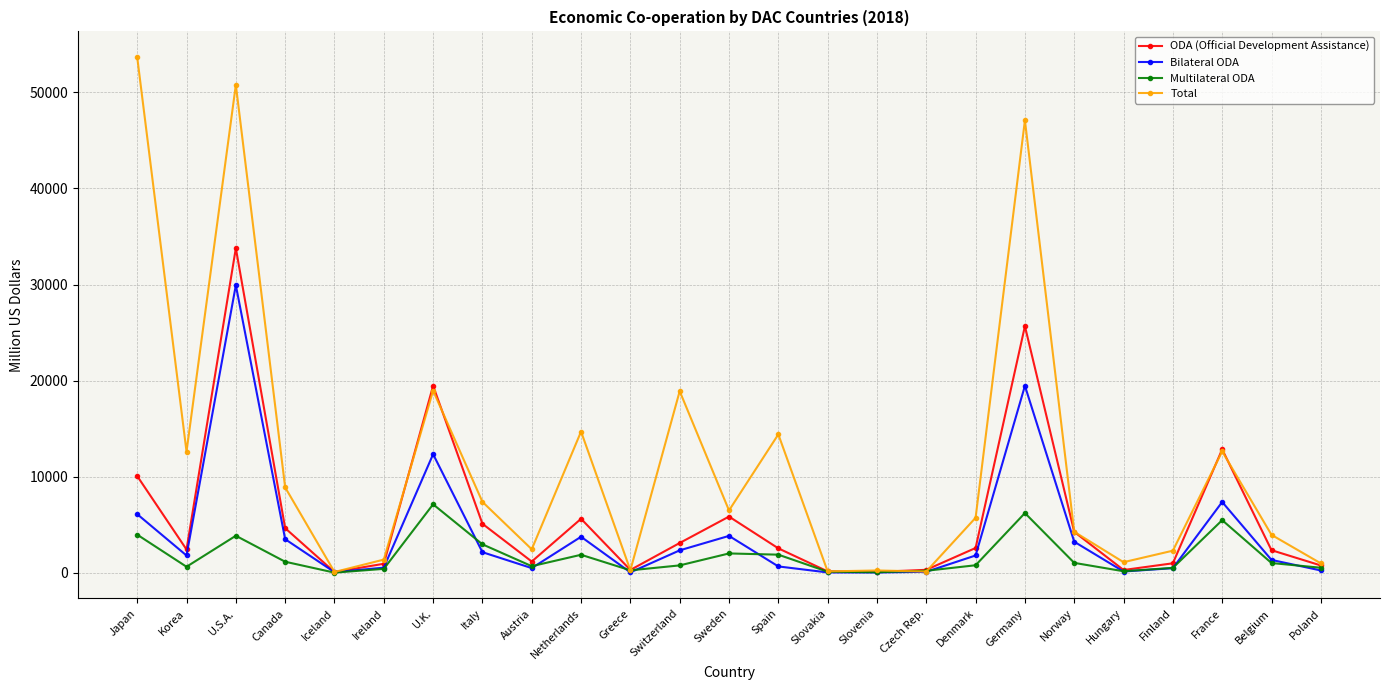

What is the label of the 24th point from the left?

Belgium